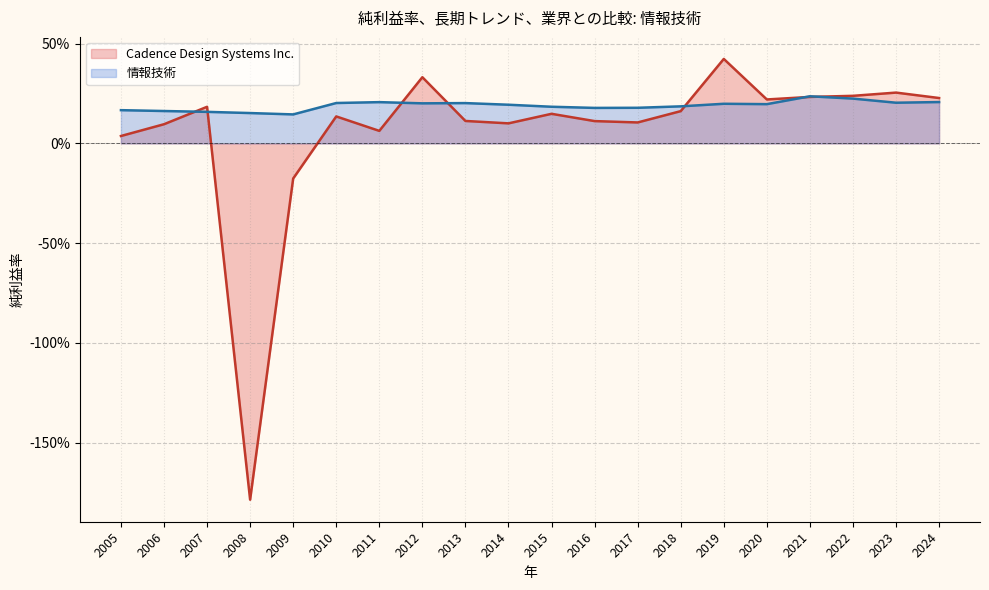

What is the average value of the 情報技術 series?

0.2